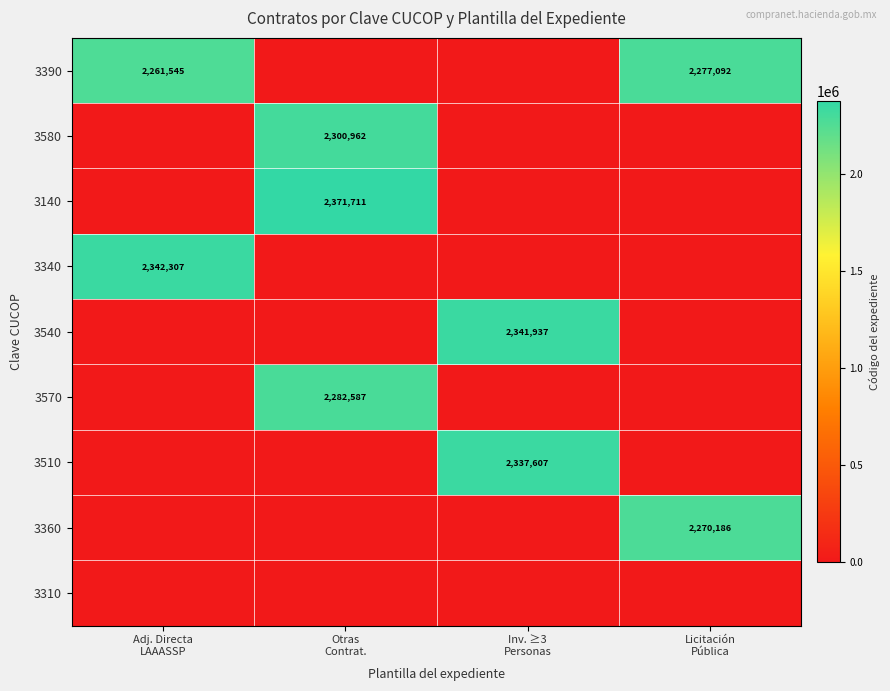

What is the sum of all 3360 values?

2270186